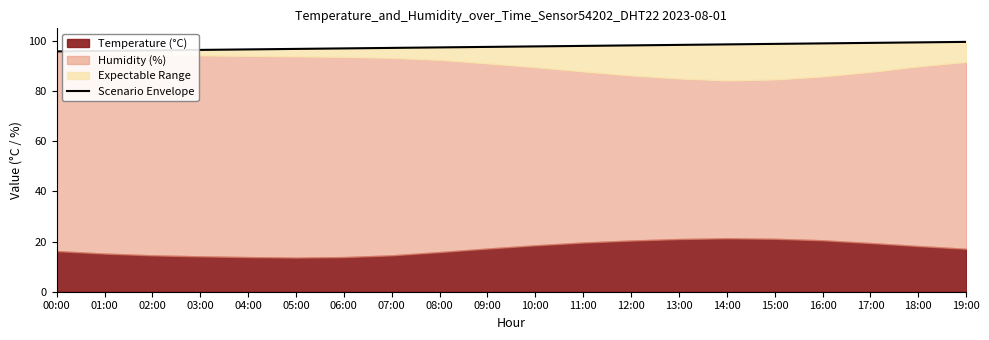

Reading left to right, transcribe all the data shown in this chart.

00:00=95.8	01:00=96.0	02:00=96.2	03:00=96.4	04:00=96.6	05:00=96.8	06:00=97.0	07:00=97.2	08:00=97.4	09:00=97.6	10:00=97.8	11:00=98.0	12:00=98.2	13:00=98.4	14:00=98.6	15:00=98.8	16:00=99.0	17:00=99.2	18:00=99.4	19:00=99.6